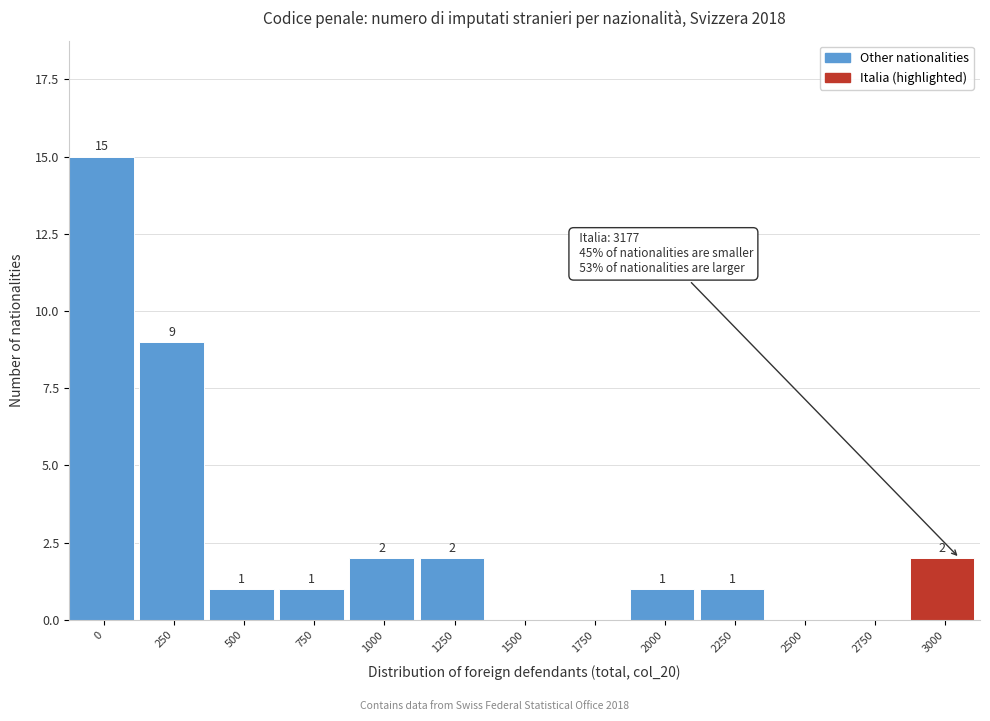

Reading left to right, transcribe all the data shown in this chart.

0=15	250=9	500=1	750=1	1000=2	1250=2	1500=0	1750=0	2000=1	2250=1	2500=0	2750=0	3000=2